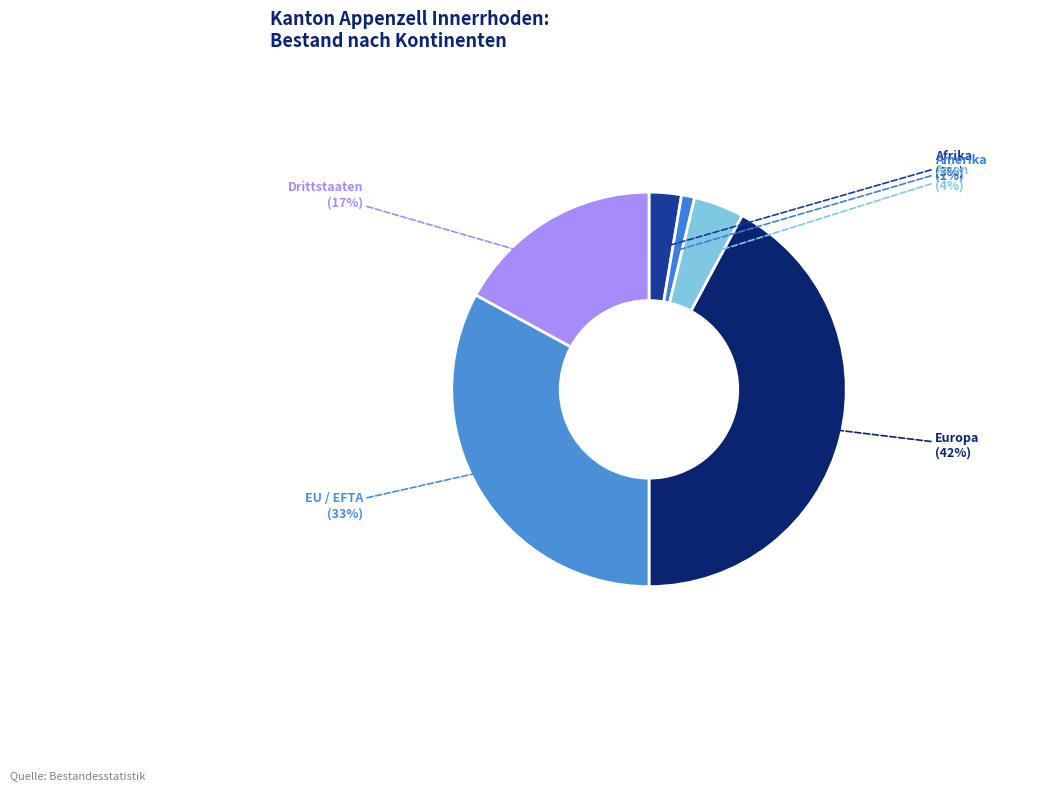

Do Asien and Afrika together represent more than half of the pie?

No